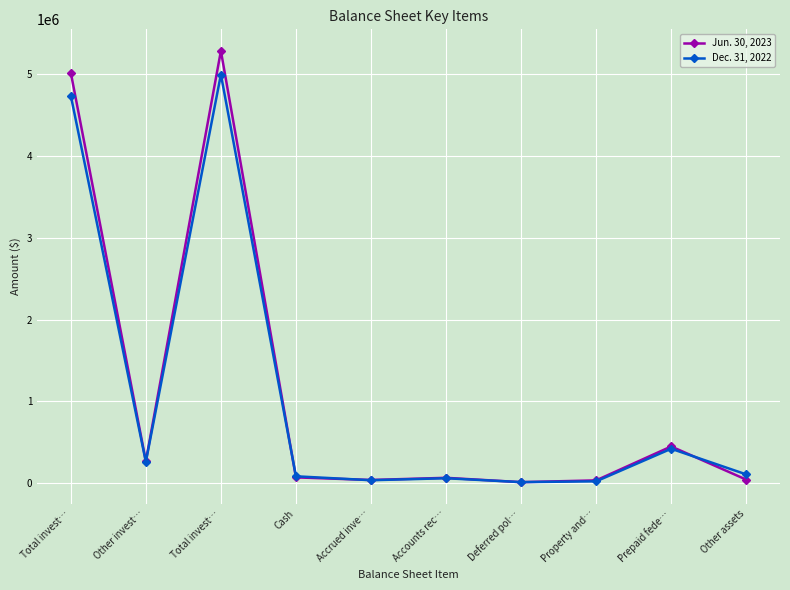

How many data points in Jun. 30, 2023 are less than 68101?

5